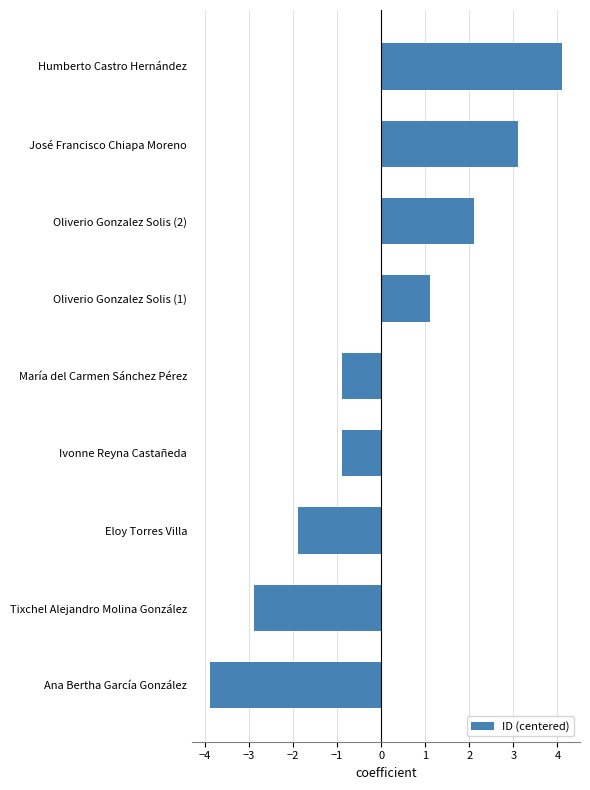

What is the sum of the values at Humberto Castro Hernández and María del Carmen Sánchez Pérez?

3.2